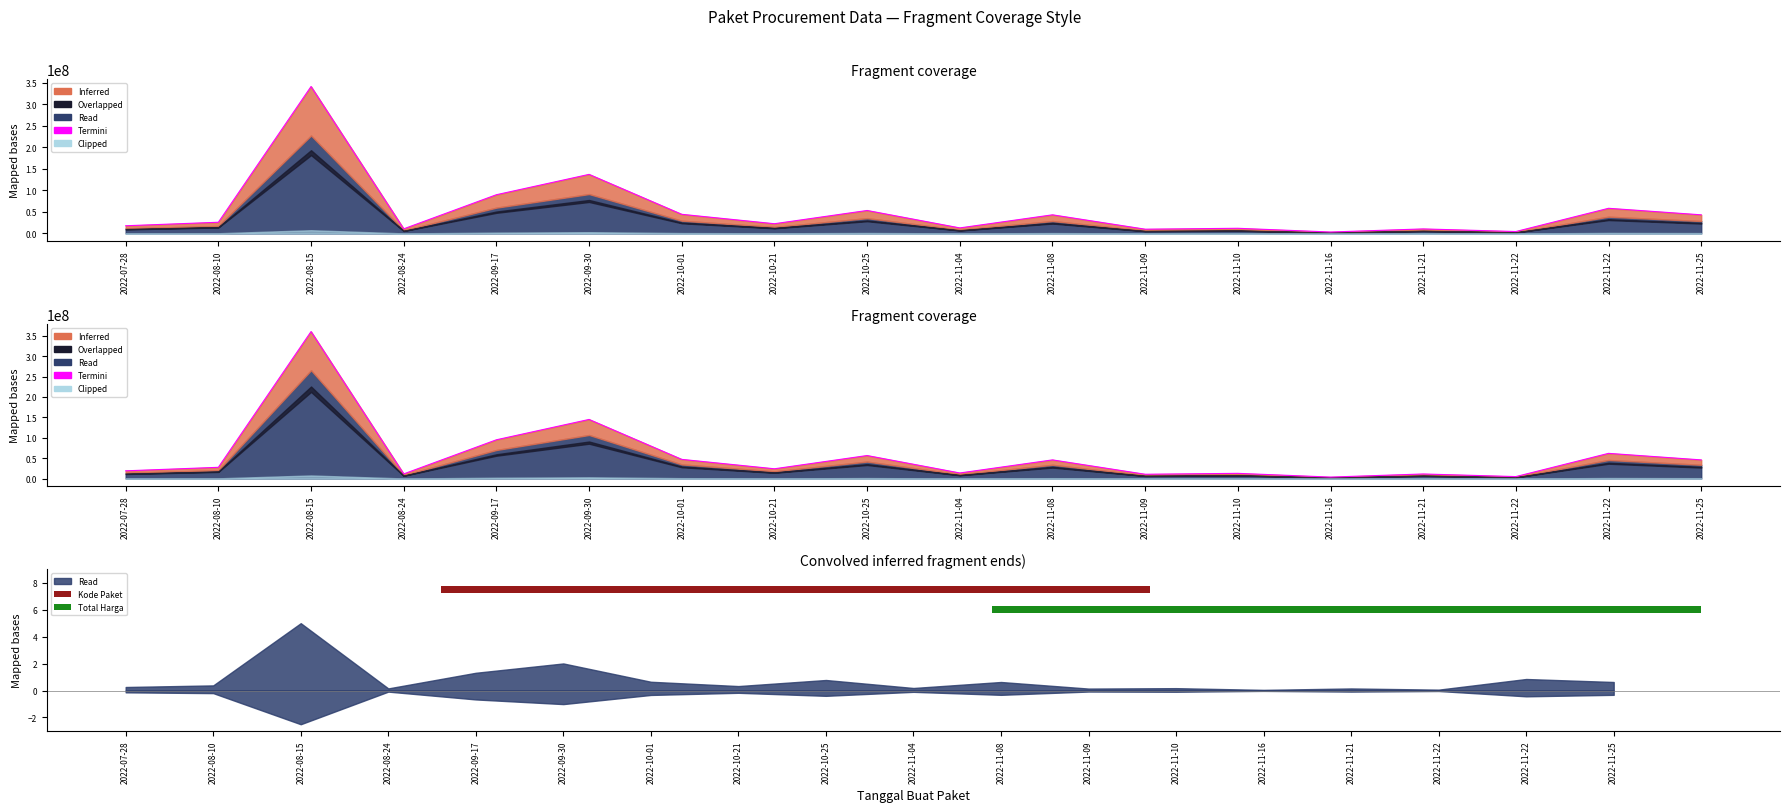

True or false: the data shows 2161923 at 2022-11-09.

False